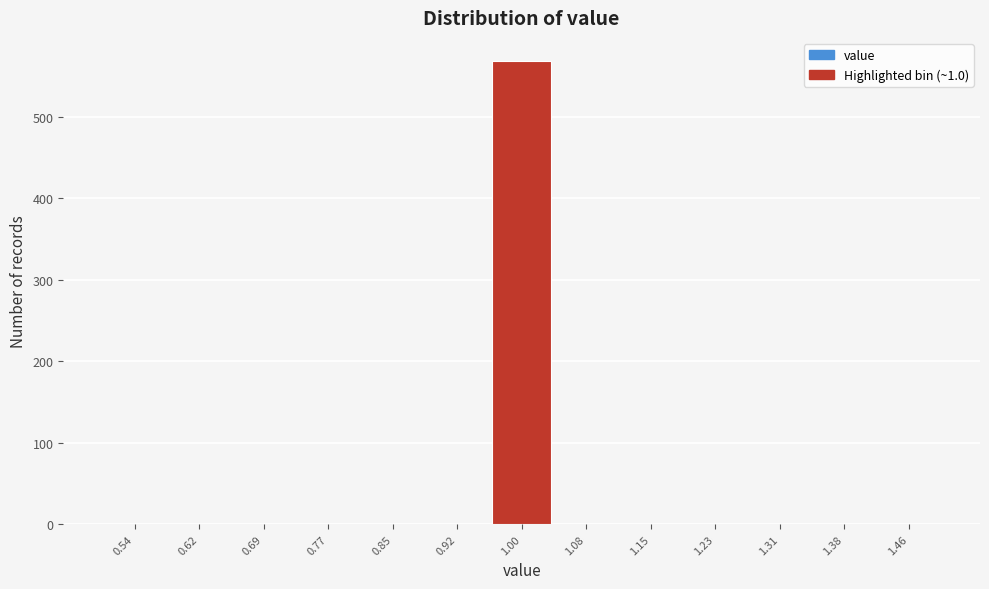

Reading left to right, transcribe this chart: for each bar, give the range it covers on the x-axis and its height. Neither the bar edges nor the heights are printed on the chart, so give them approximately, as read against the axes.

0.50 to 0.58: 0
0.58 to 0.65: 0
0.65 to 0.73: 0
0.73 to 0.81: 0
0.81 to 0.88: 0
0.88 to 0.96: 0
0.96 to 1.04: 570
1.04 to 1.12: 0
1.12 to 1.19: 0
1.19 to 1.27: 0
1.27 to 1.35: 0
1.35 to 1.42: 0
1.42 to 1.50: 0